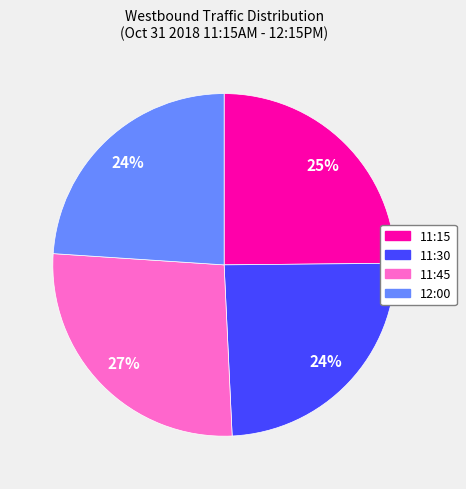

The 11:15 slice represents 25% of the pie. True or false?

True